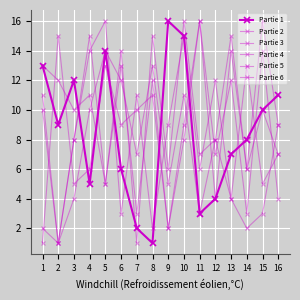

How many lines are shown in the chart?

6